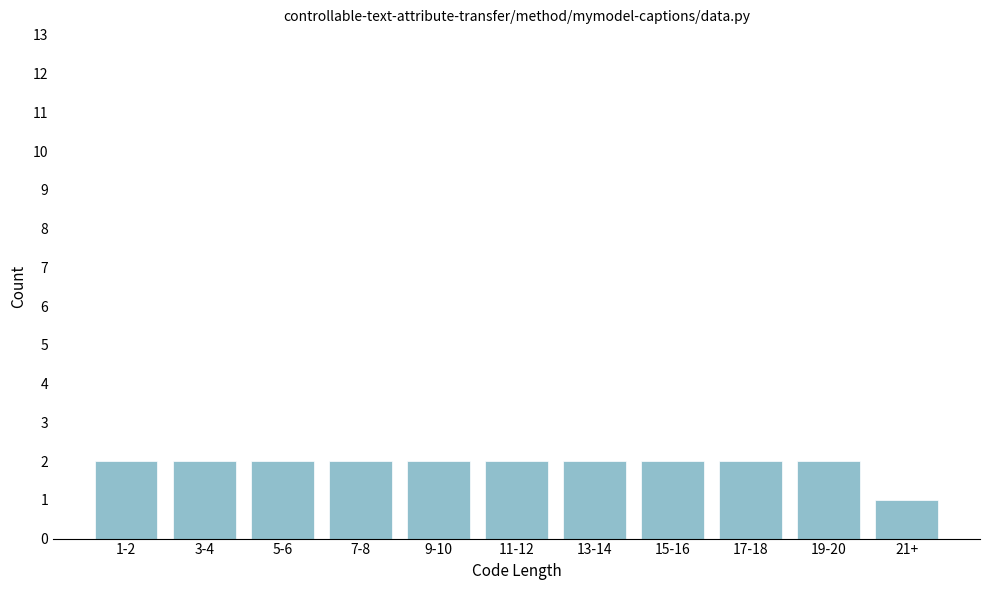

Reading right to left, extract all data points from this chart.

21+=1	19-20=2	17-18=2	15-16=2	13-14=2	11-12=2	9-10=2	7-8=2	5-6=2	3-4=2	1-2=2